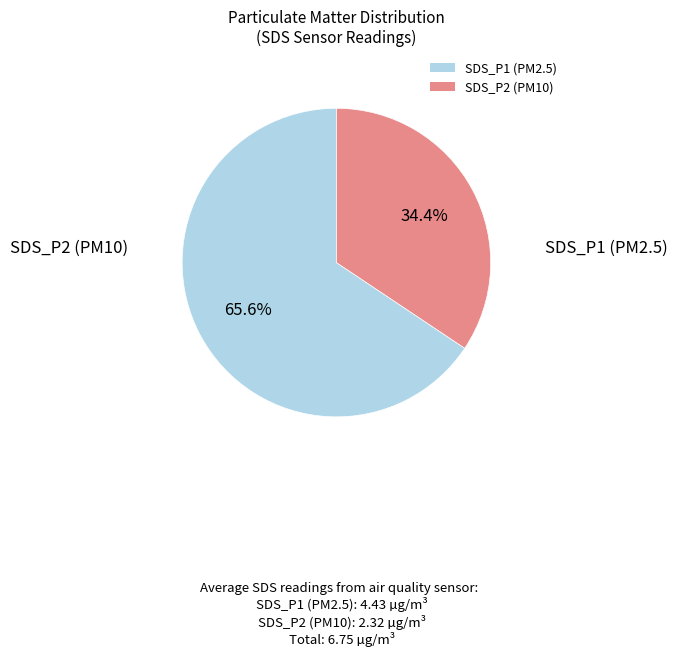

True or false: SDS_P2 accounts for 34% of the total.

True